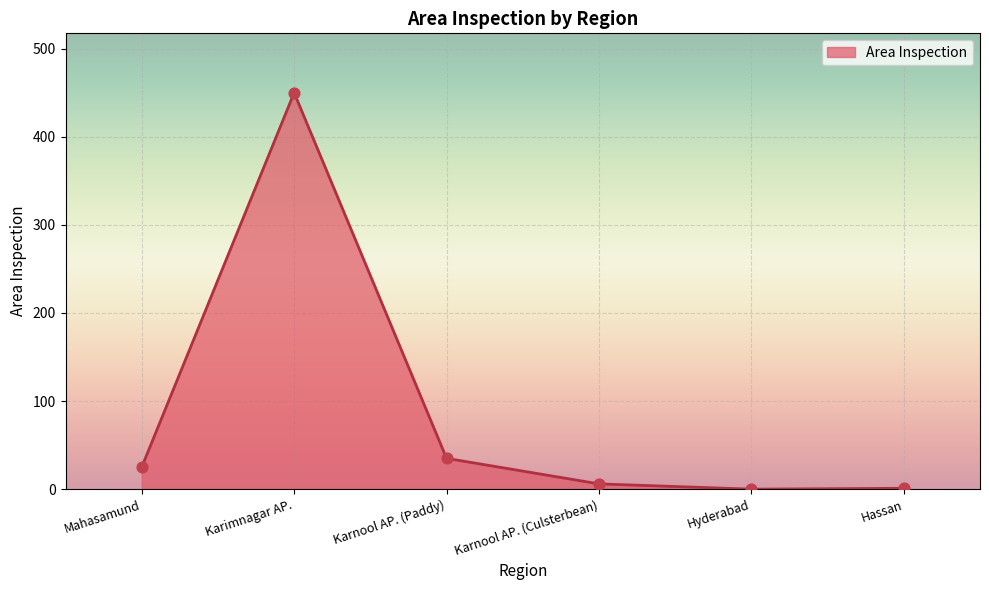

What is the ratio of the value at Karimnagar AP. to the value at Karnool AP. (Culsterbean)?

75.0